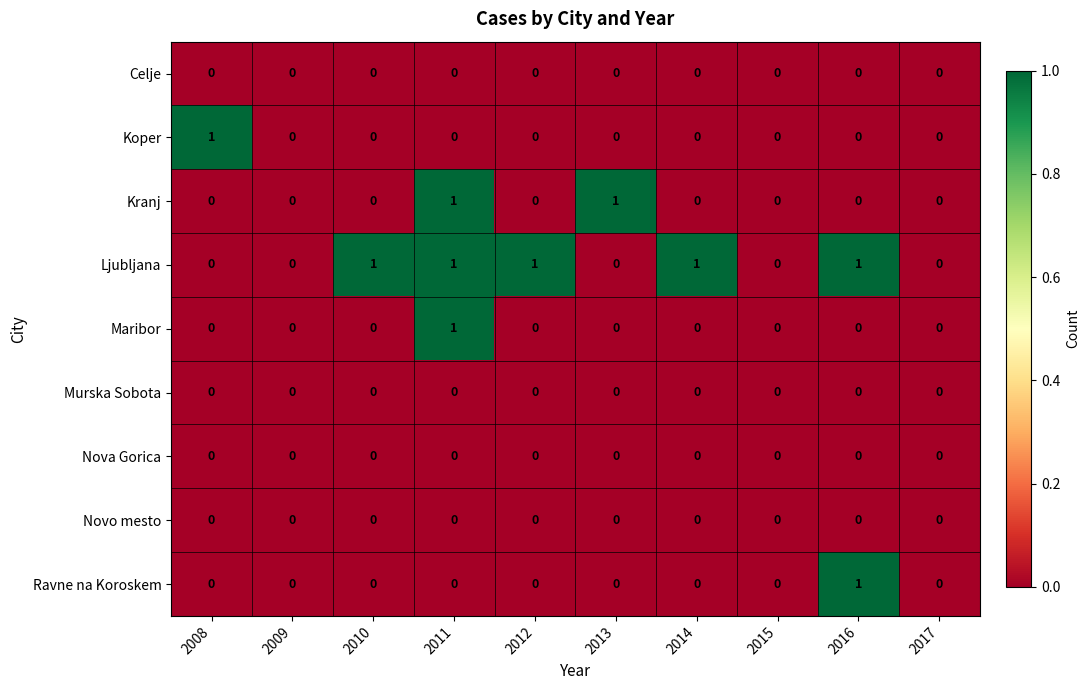

True or false: Novo mesto has a value of 0 at 2015.

True